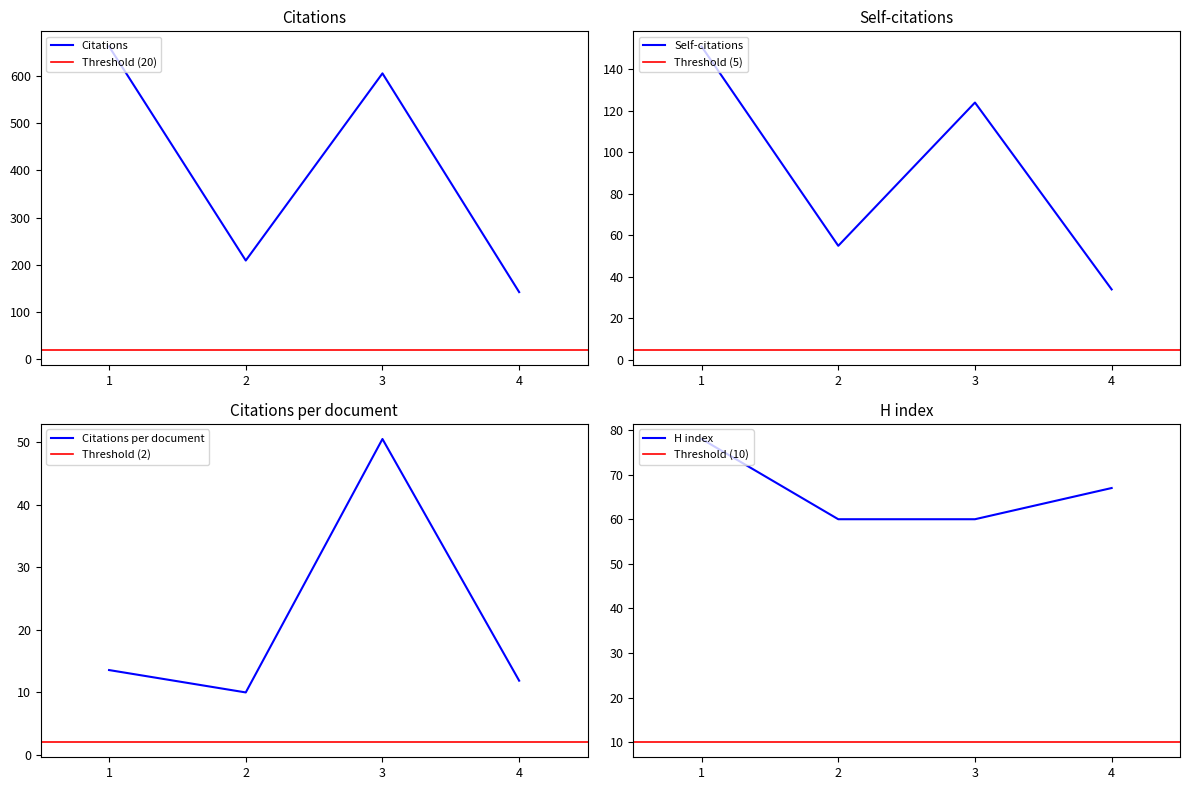

What is the sum of the H index values at 3 and 2?

120.0